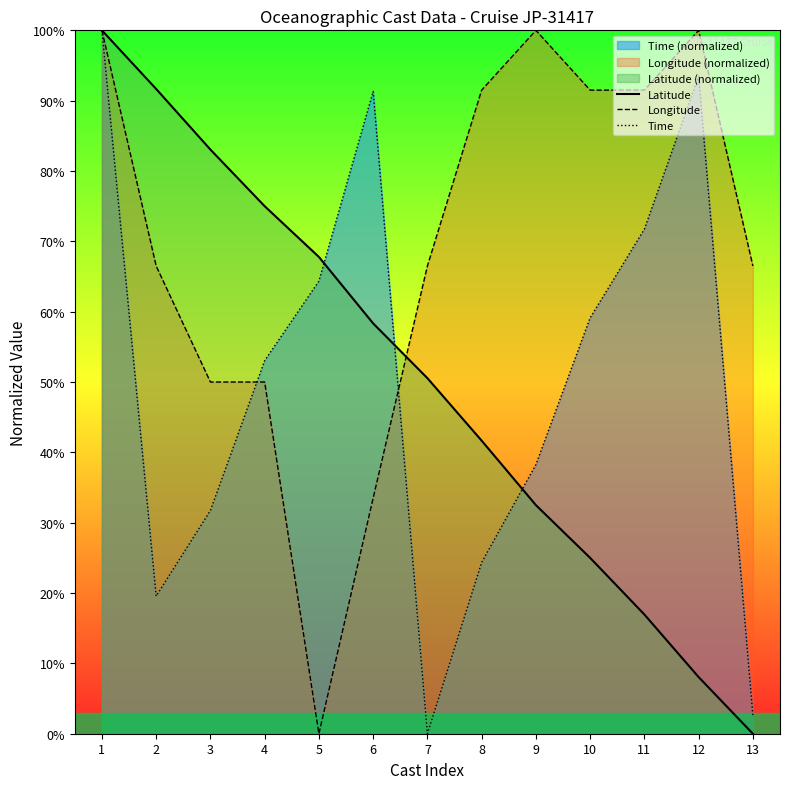

At how many categories does at least one series exceed 64?

13